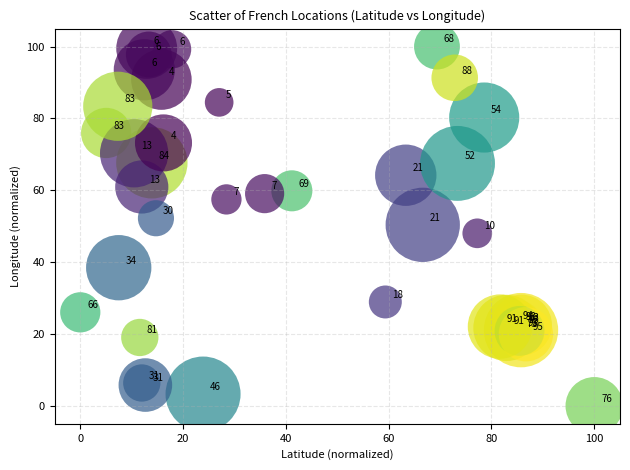

What Y value in the scatter plot is closest to 50?

50.4